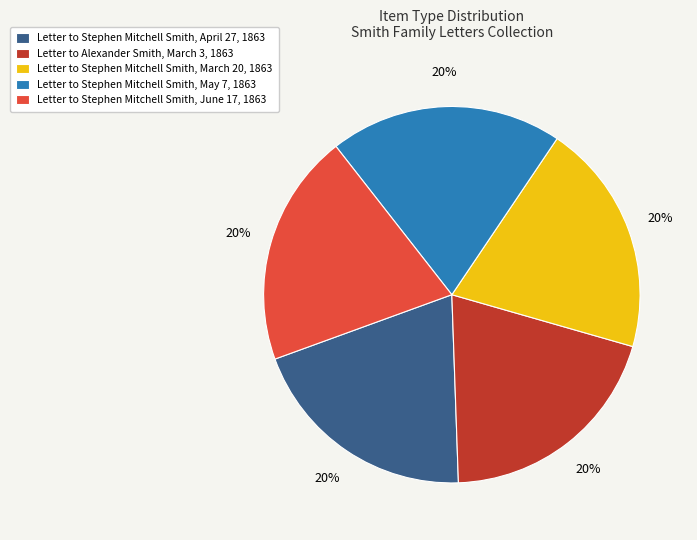

Does any single category account for the majority?

No